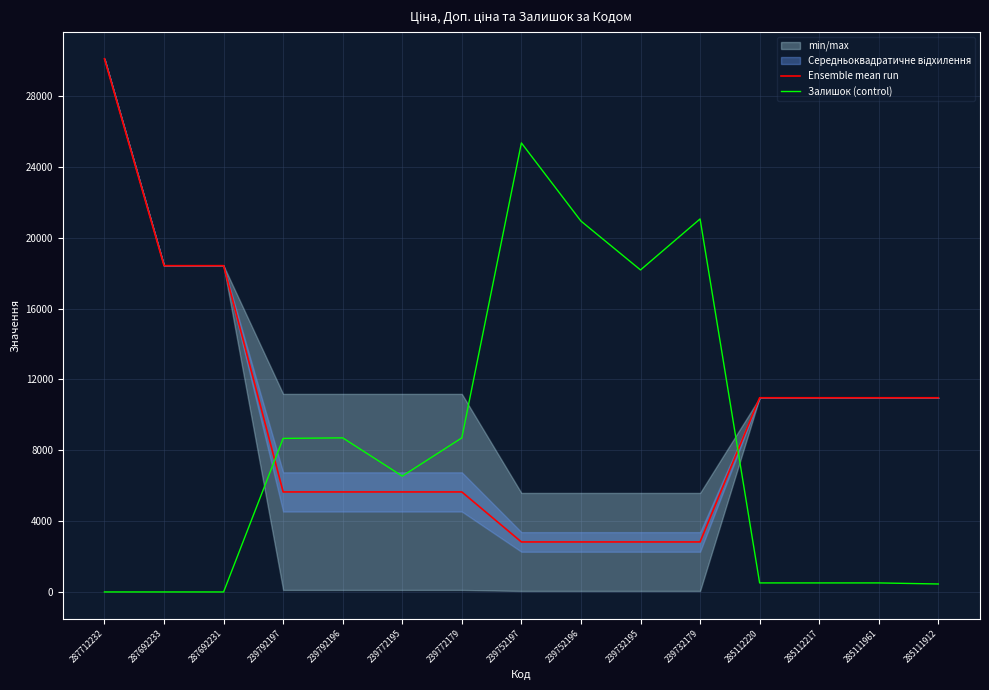

The Залишок (control) series shows 0.0 at 287692231. True or false?

True